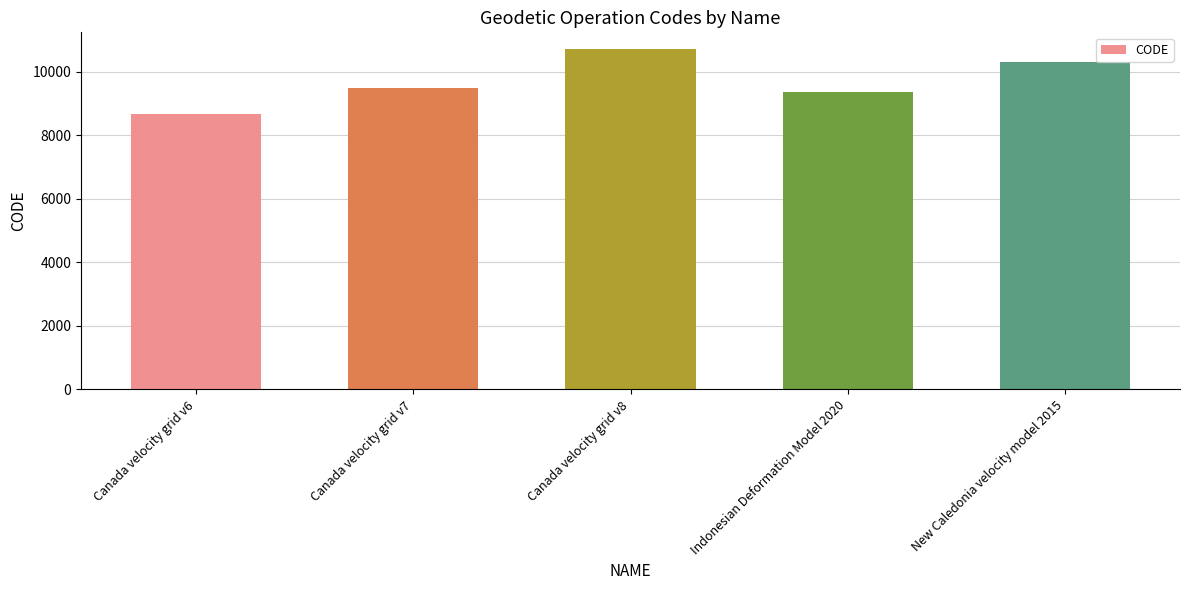

What value does the data have at Indonesian Deformation Model 2020, to the nearest 10?

9380